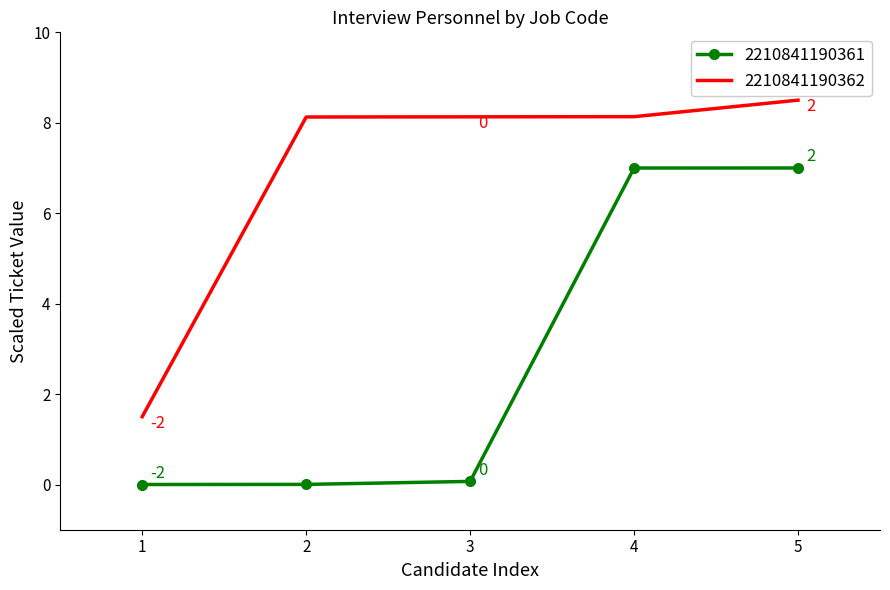

List the series in order of their overall mean, lowest first.

2210841190361, 2210841190362